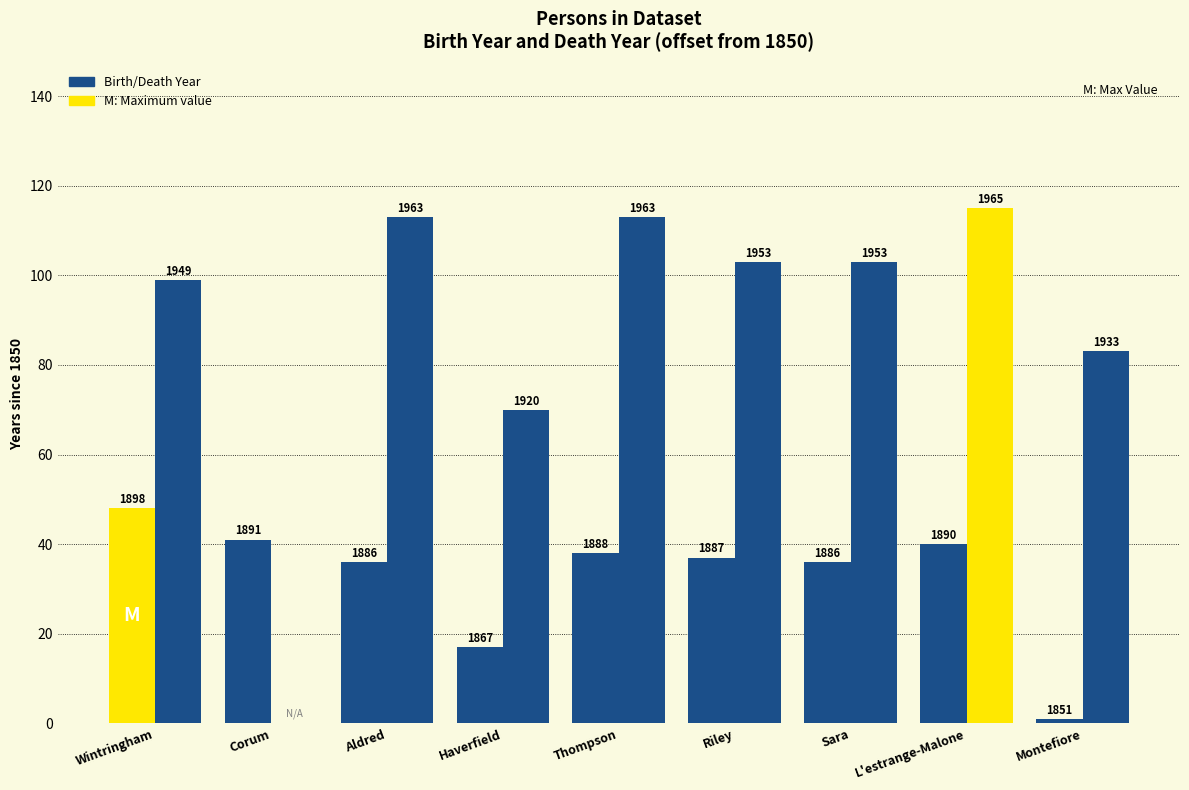

What is the label of the 1st bar from the left?

Wintringham